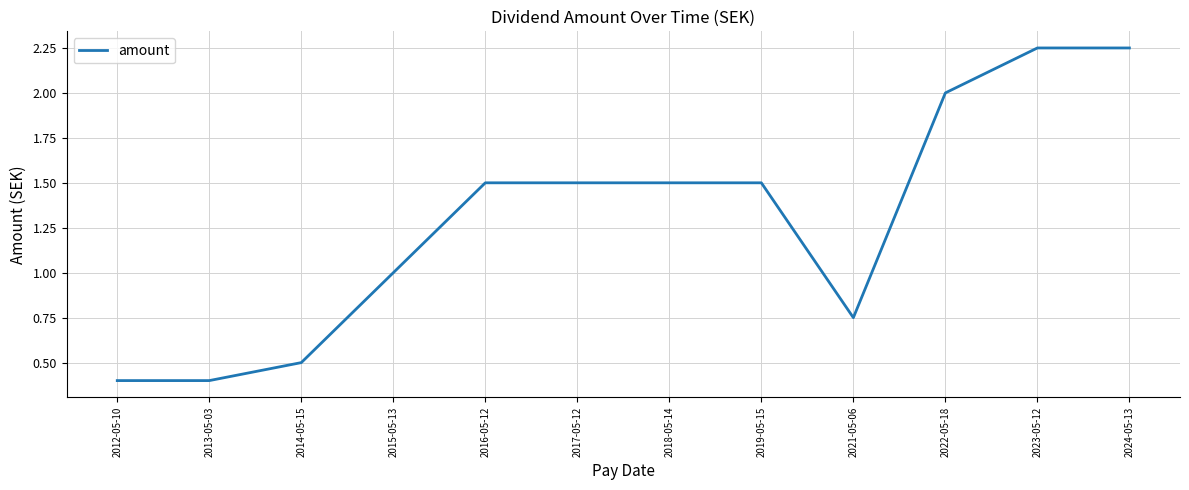

Which has a higher value, 2014-05-15 or 2017-05-12?

2017-05-12